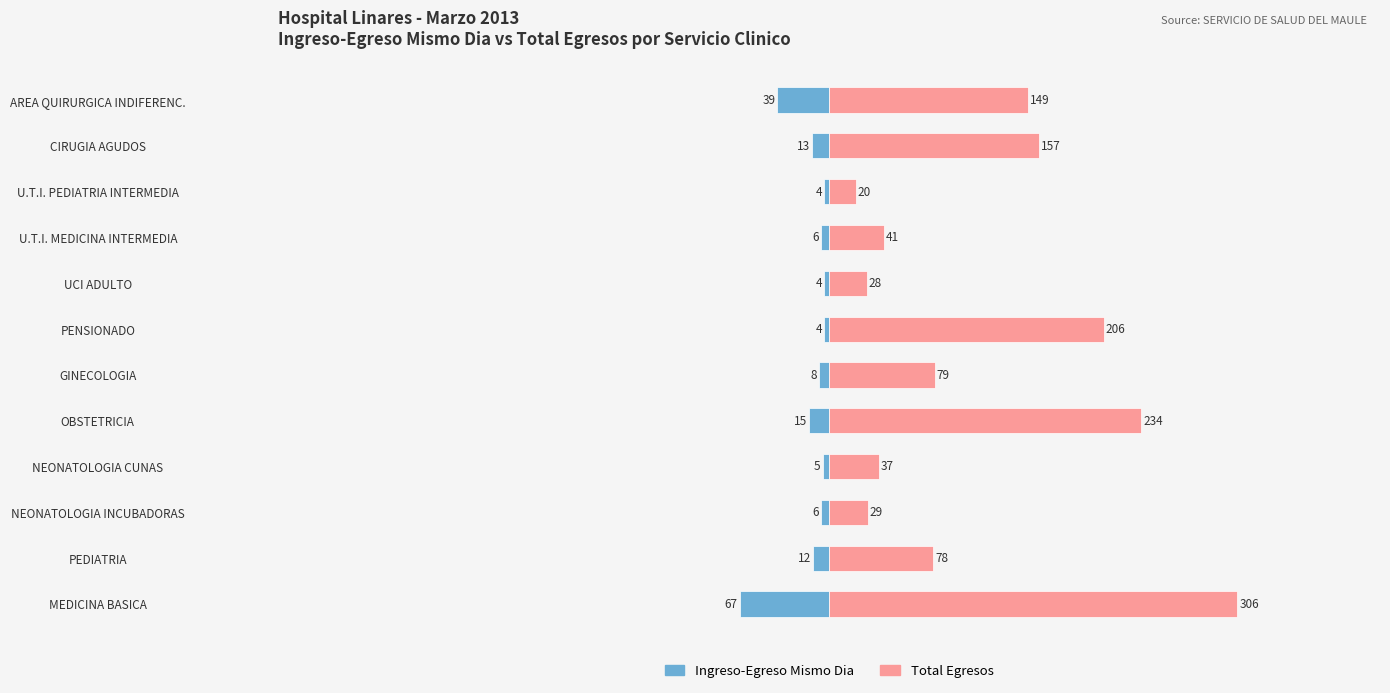

What is the sum of all Total Egresos values?

1364